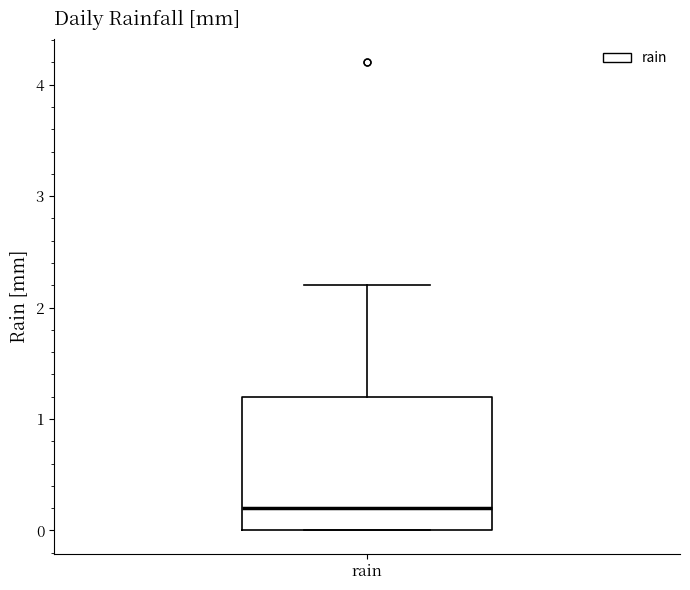

Where does the upper whisker of the box for rain end on the y-axis? The values are not printed on the chart, so give them approximately, as read against the axis.

2.2